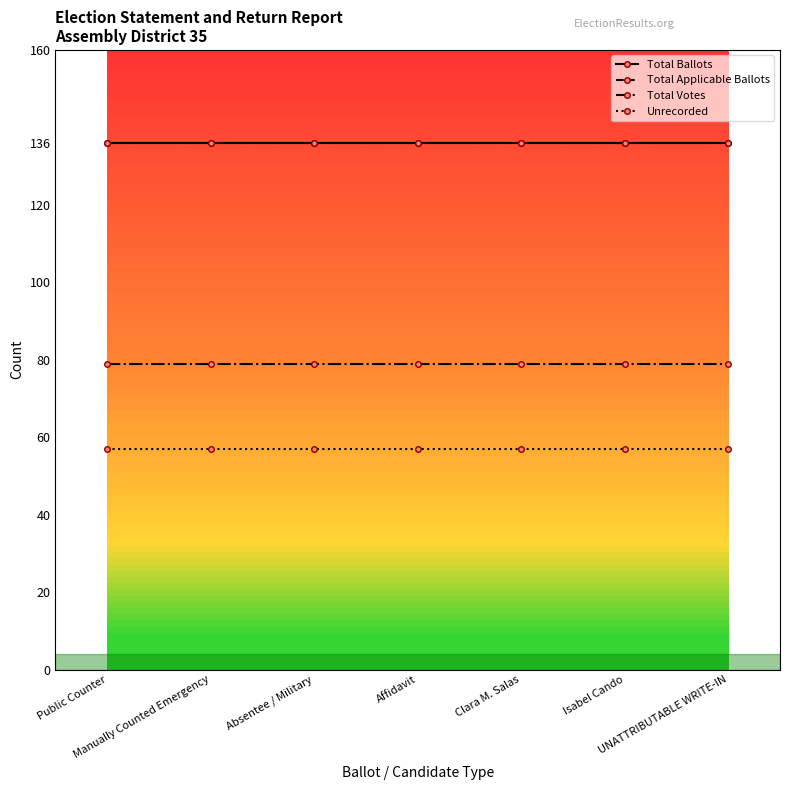

Is this an area chart (filled region under the line)?

No